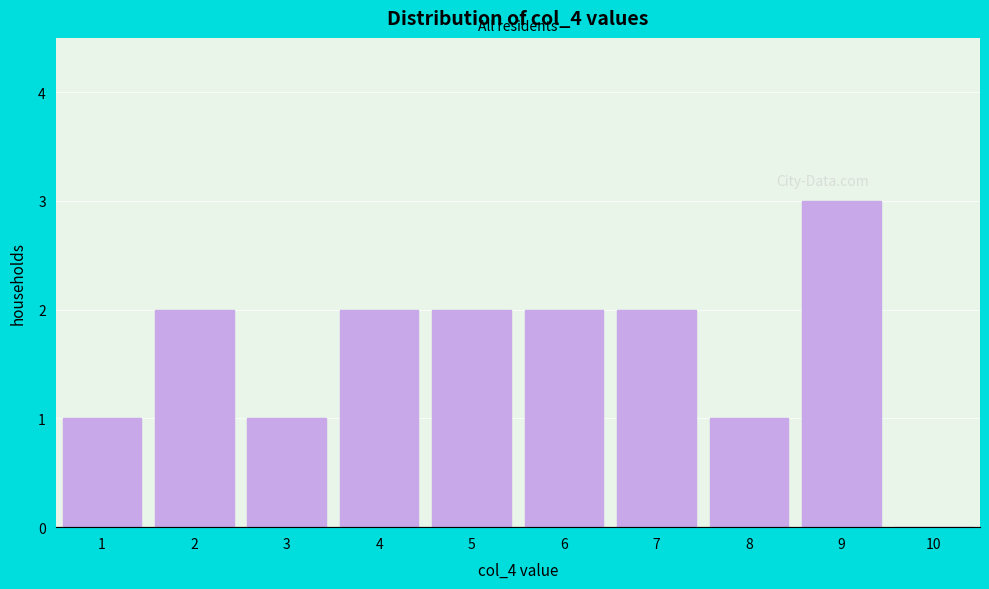

How tall is the bar that spans 7.5 to 8.5 on the x-axis? The values are not printed on the chart, so give them approximately, as read against the axis.

1